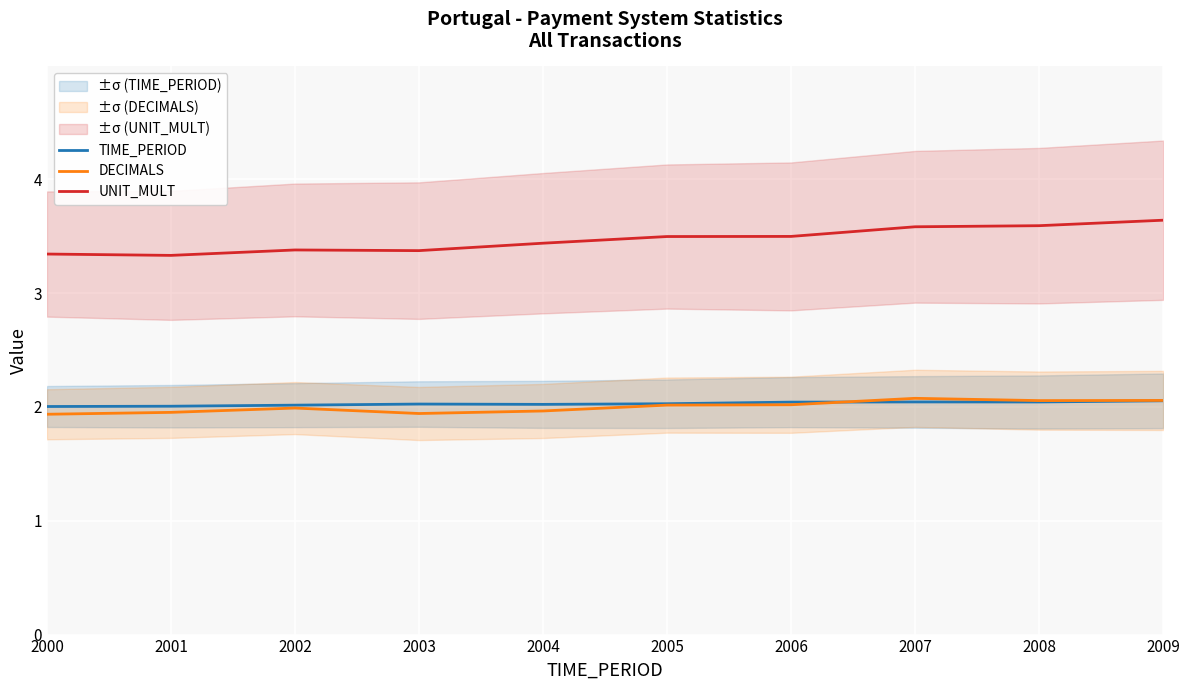

At which label is UNIT_MULT closest to 3?

2001